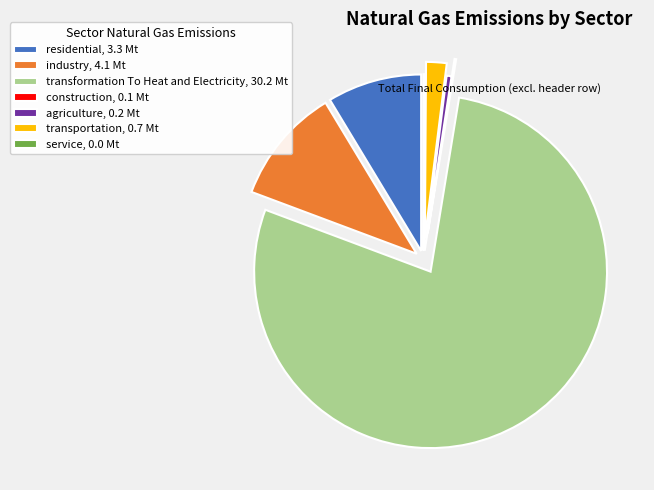

Combined, do transportation and industry account for over 50%?

No